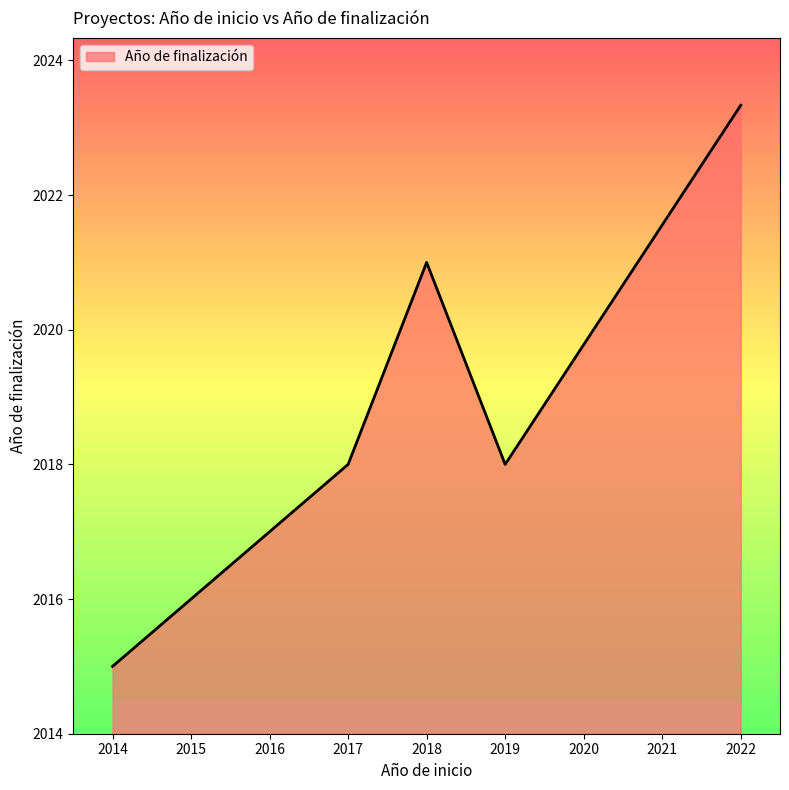

Which category has the lowest value across all series?

2014